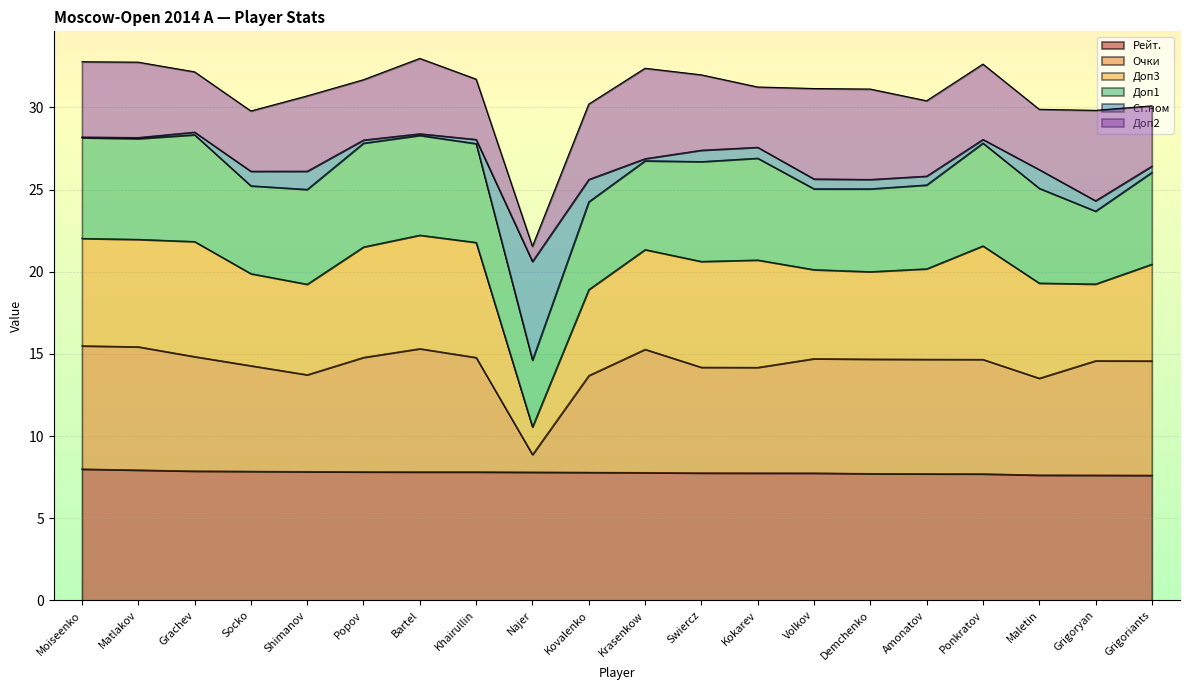

True or false: Рейт. has a value of 4.6 at Bartel.

False